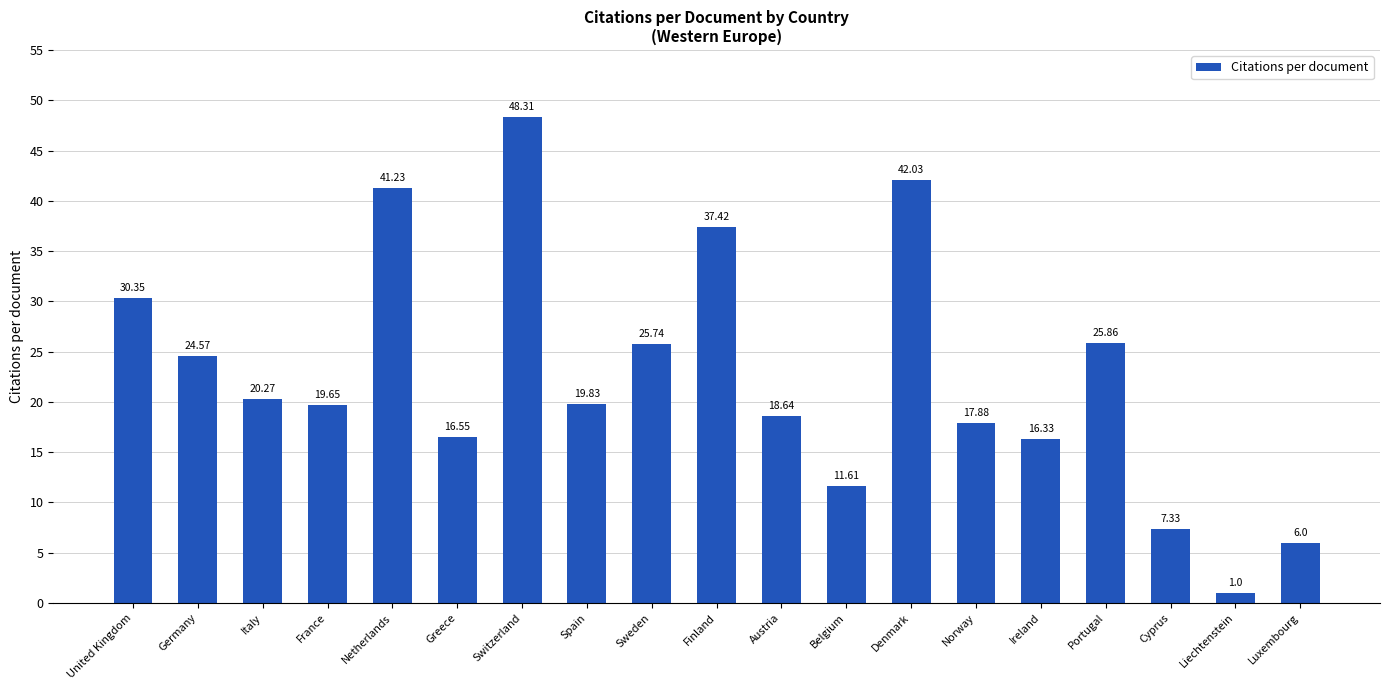

Does the chart contain any negative values?

No